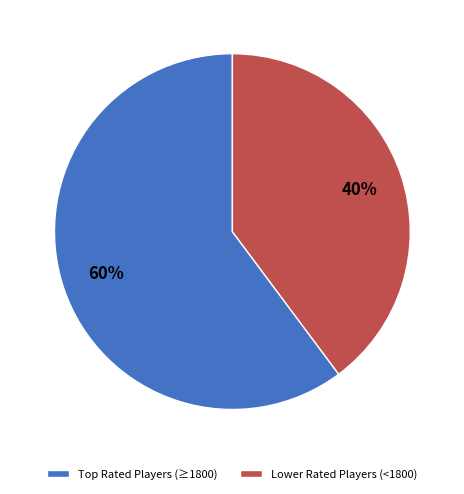

Which category has the biggest portion of the pie?

Top Rated Players (≥1800)